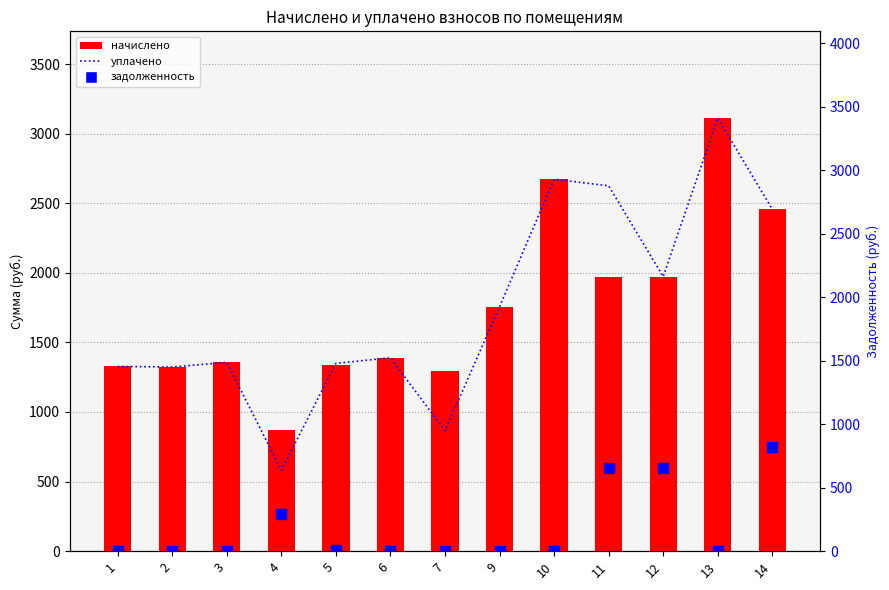

What is the total value across all series at 5?

2699.0